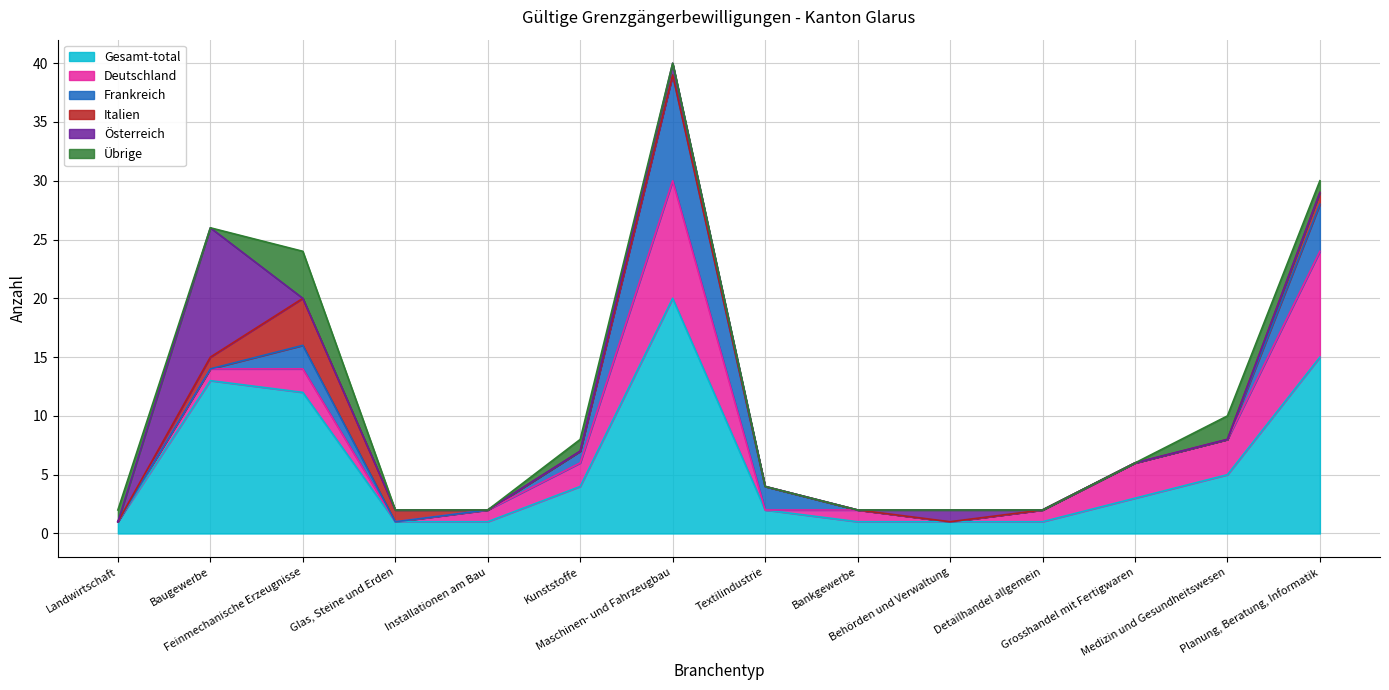

What is the difference between the Frankreich values at Medizin und Gesundheitswesen and Textilindustrie?

2